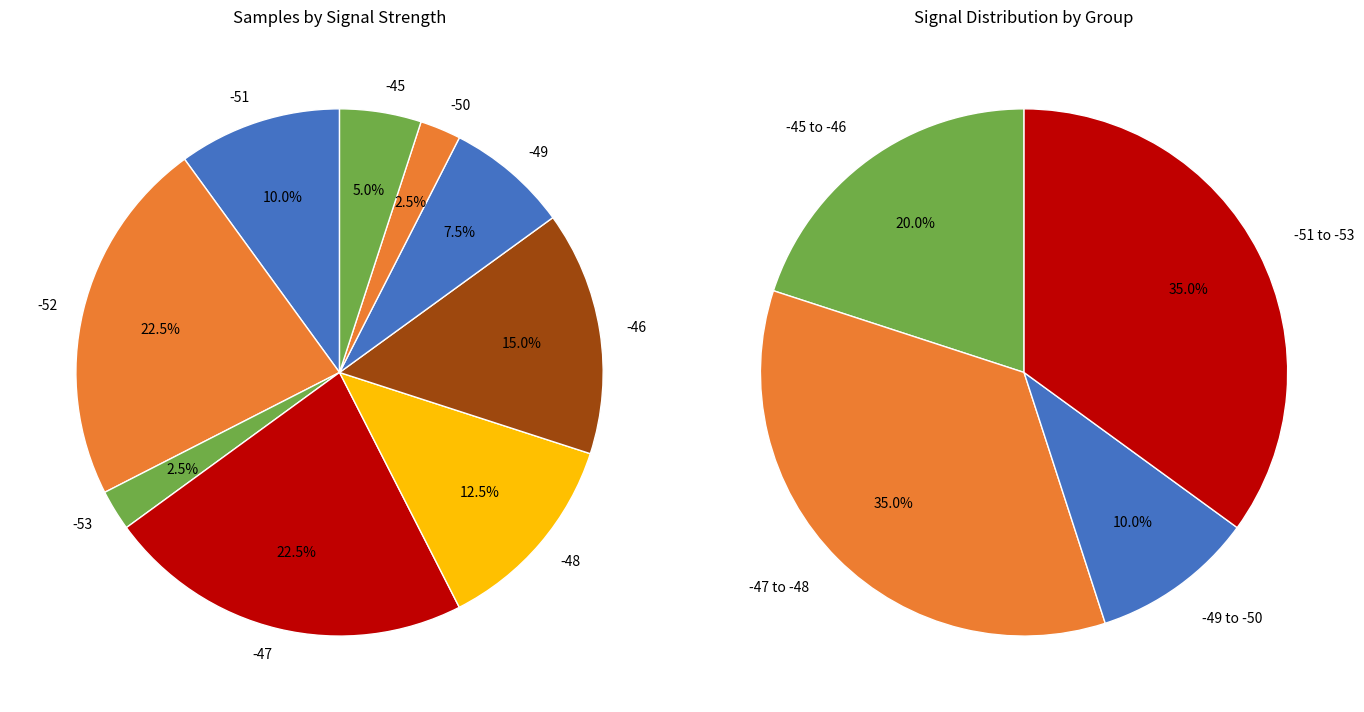

The -51 slice represents 1% of the pie. True or false?

False